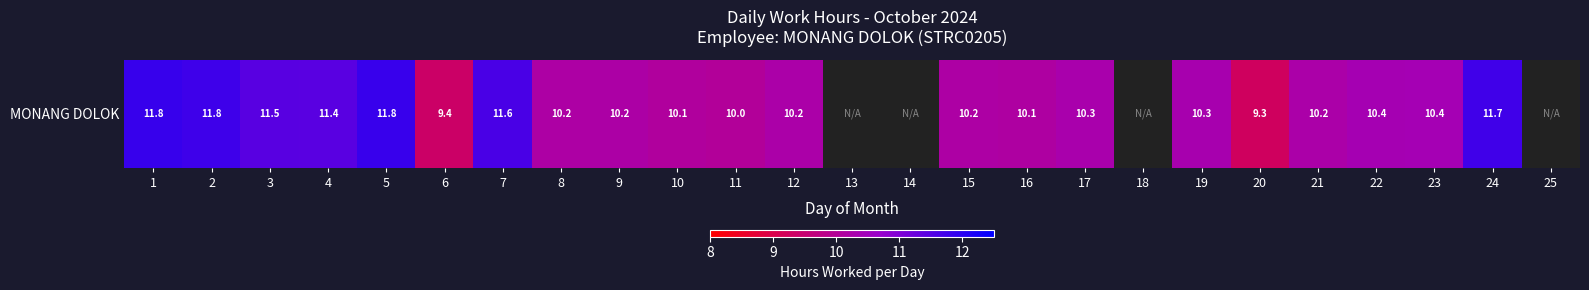

Count the number of categories in the chart.

25